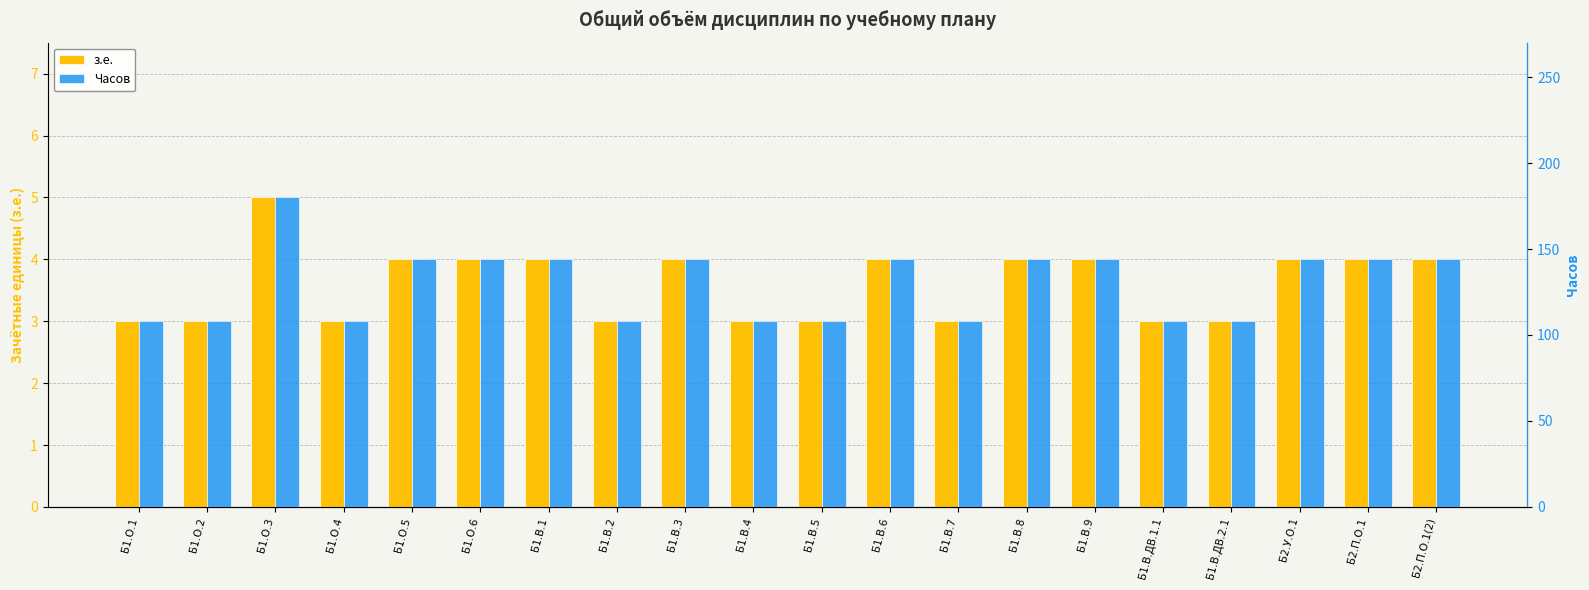

Which series changed the most between Б1.О.6 and Б2.П.О.1?

з.е.